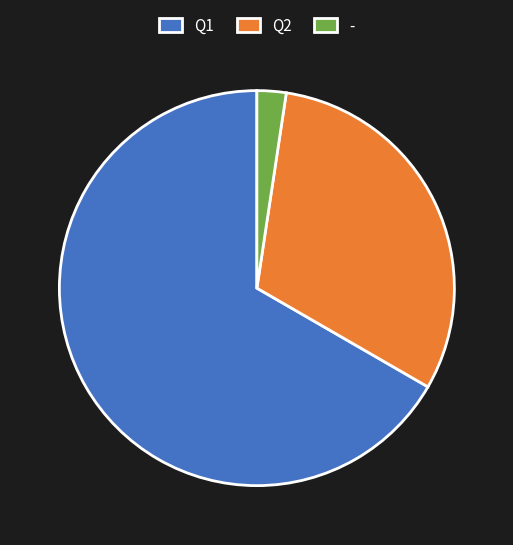

What is the largest slice in the pie chart?

Q1